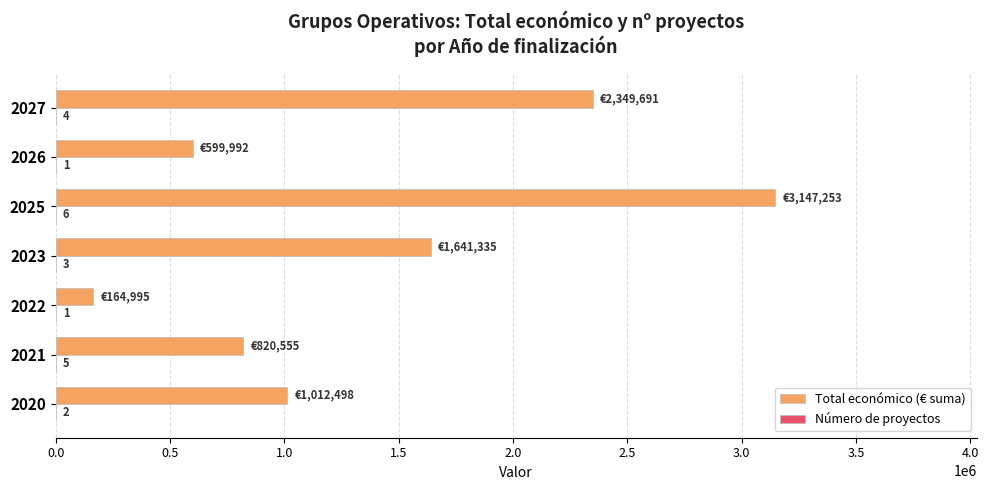

Where is Total económico (€ suma) nearest to the value 1656124?

2023